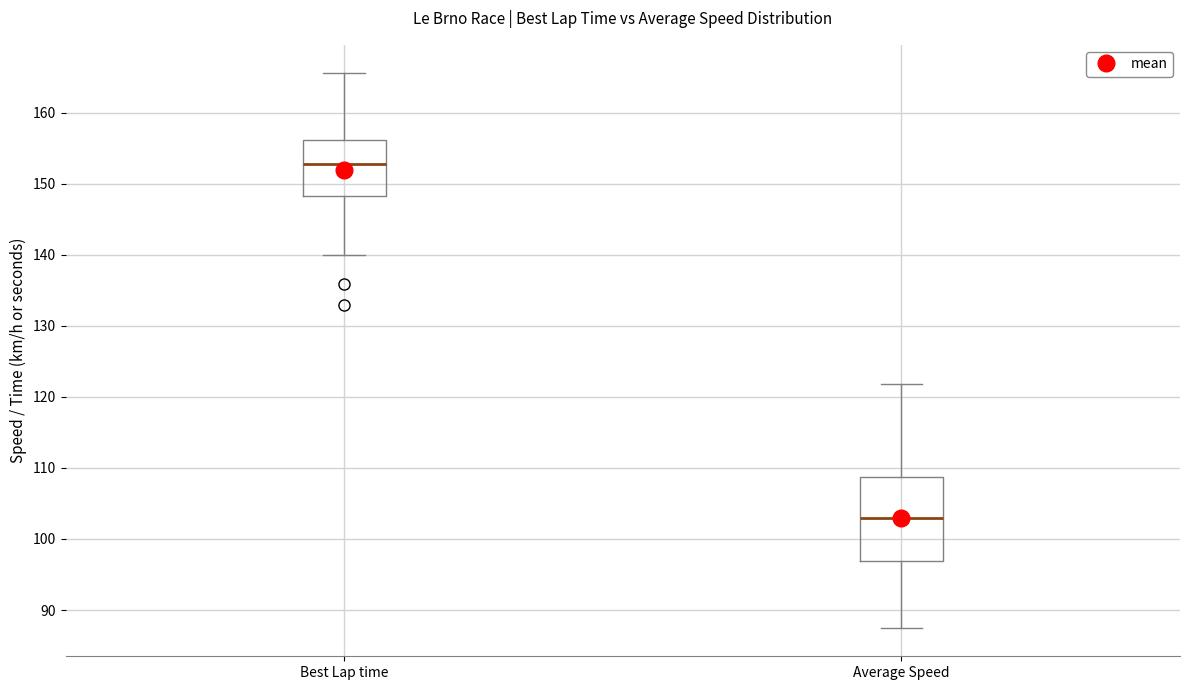

Reading left to right, read every box against the y-axis: the position of its median line, the range the box covers, and the ends of its whiskers. The values are not printed on the chart, so give them approximately, as read against the axis.

Best Lap time: median 153, box 148 to 156, whiskers 140 to 166
Average Speed: median 103, box 97 to 109, whiskers 87 to 122